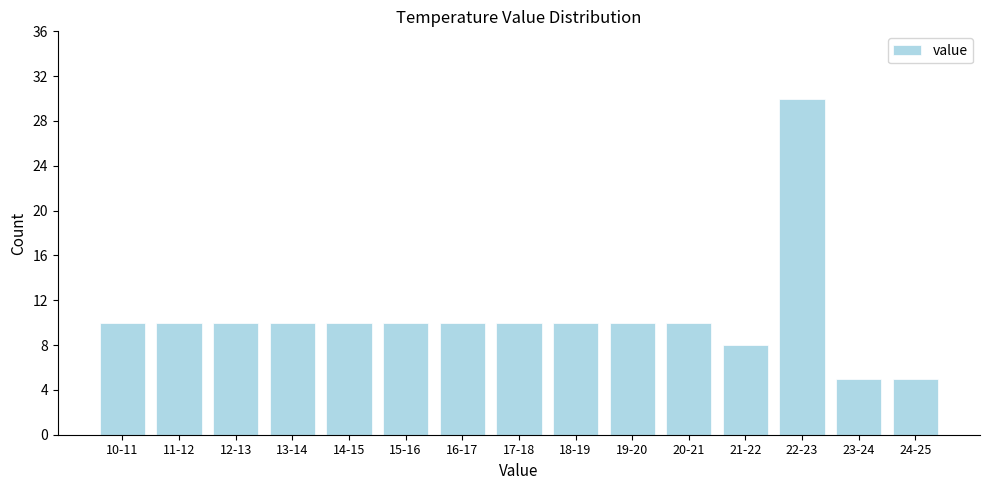

Reading left to right, extract all data points from this chart.

10-11=10	11-12=10	12-13=10	13-14=10	14-15=10	15-16=10	16-17=10	17-18=10	18-19=10	19-20=10	20-21=10	21-22=8	22-23=30	23-24=5	24-25=5